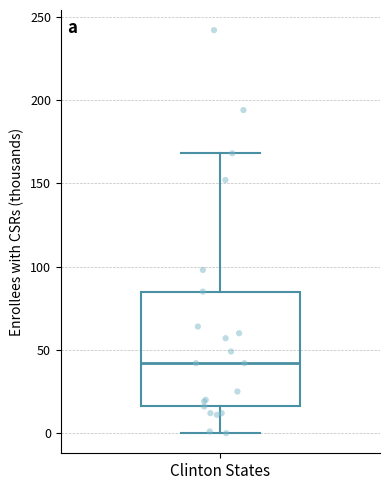

Read this box plot against the y-axis: the position of the median line, the range covered by the box, and the ends of both whiskers. The values are not printed on the chart, so give them approximately, as read against the axis.

median 40, box 15 to 85, whiskers 0 to 170